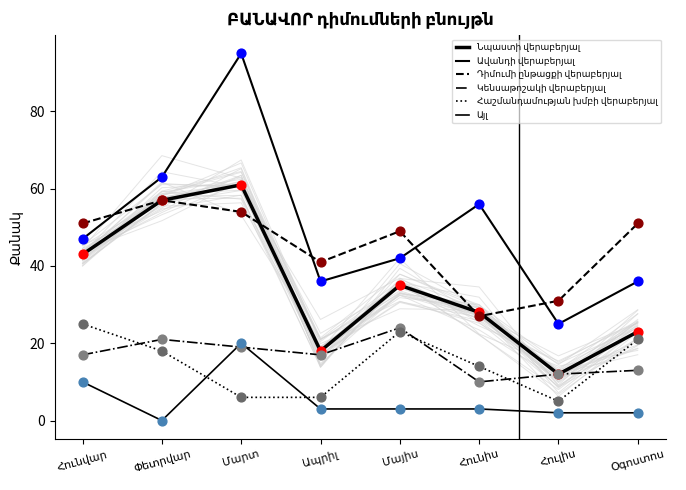

At which category is the sum across all series the highest?

Մարտ